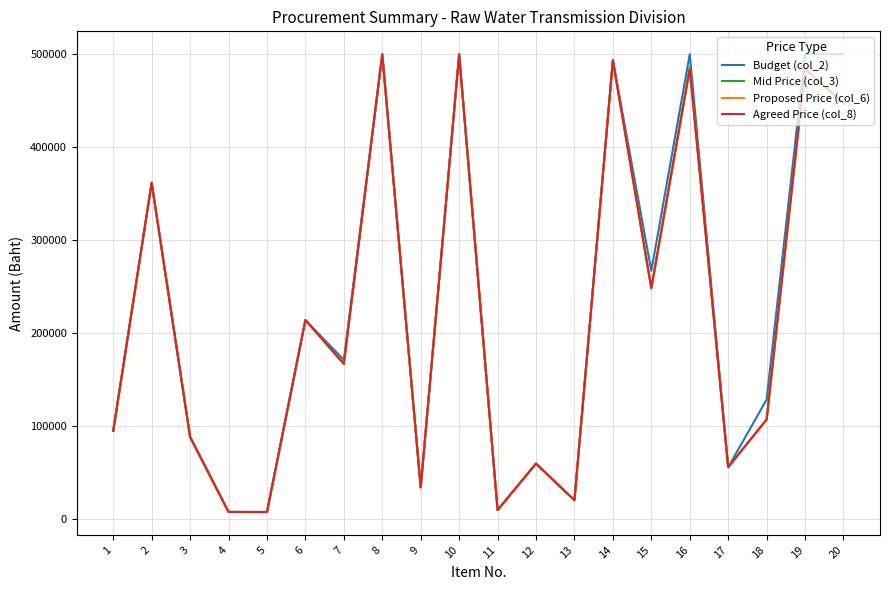

What is the sum of the Mid Price (col_3) values at 9 and 7?

200946.0